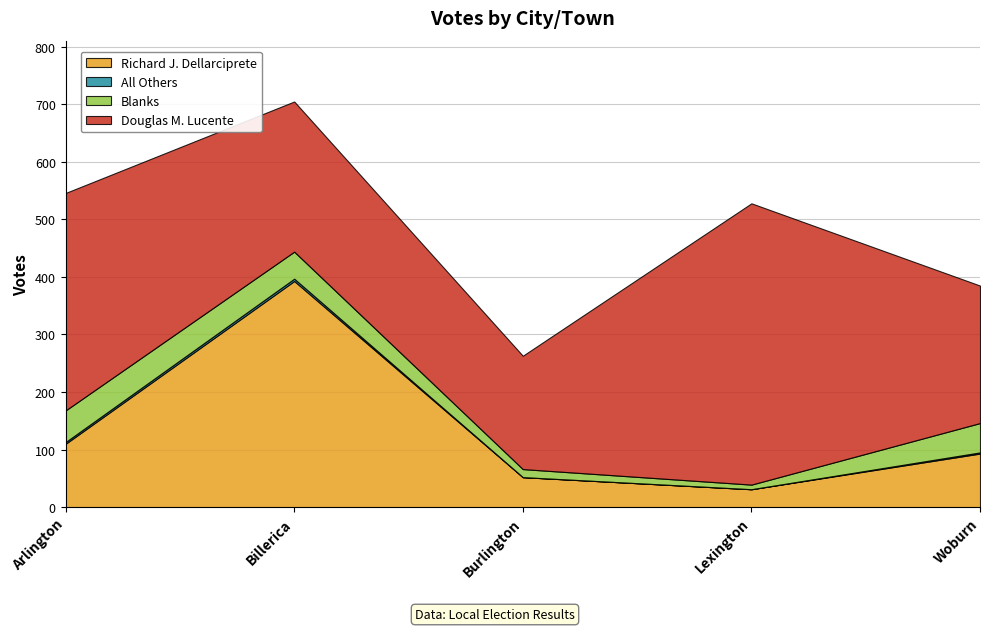

List the series in order of their peak value, highest first.

Douglas M. Lucente, Richard J. Dellarciprete, Blanks, All Others